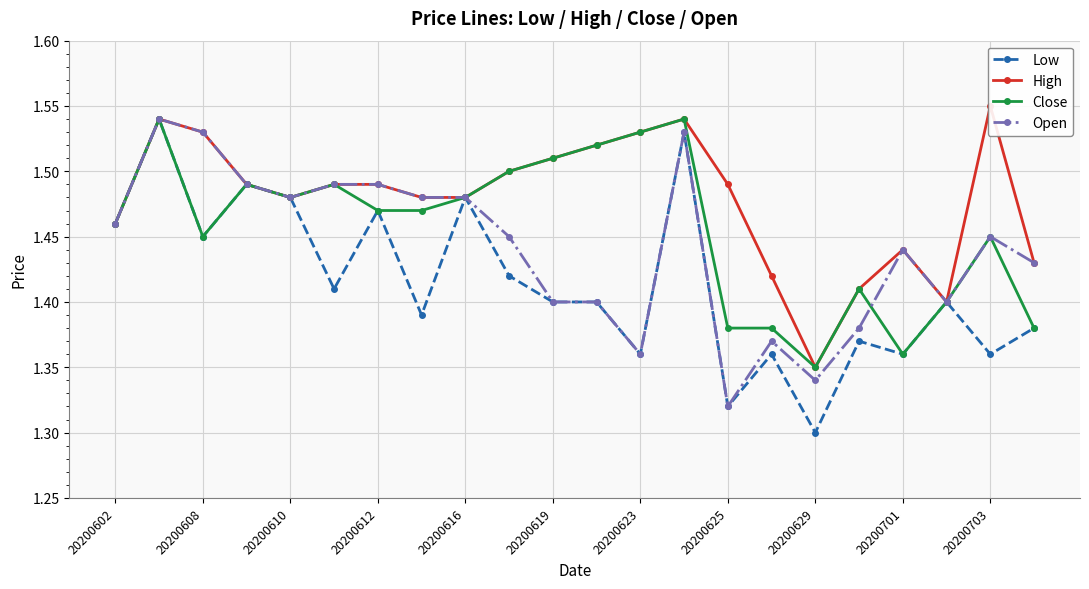

Count the Close values in the range 1 to 2.

22